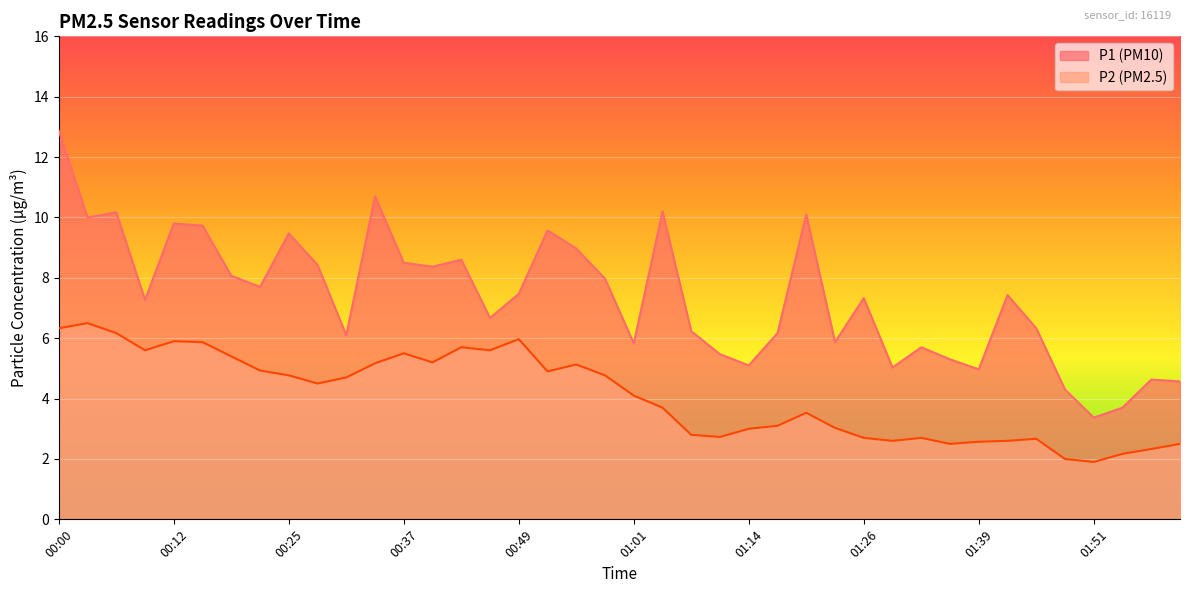

How many lines are shown in the chart?

2